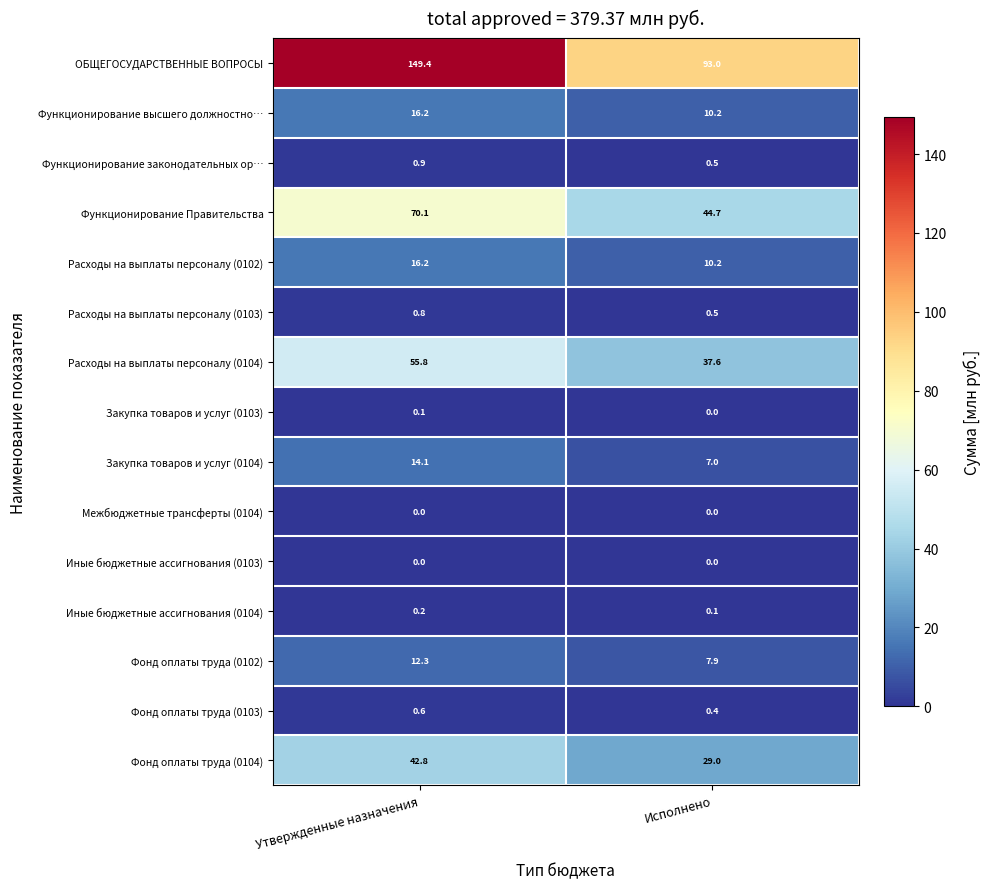

What is the greatest value displayed?

149.4